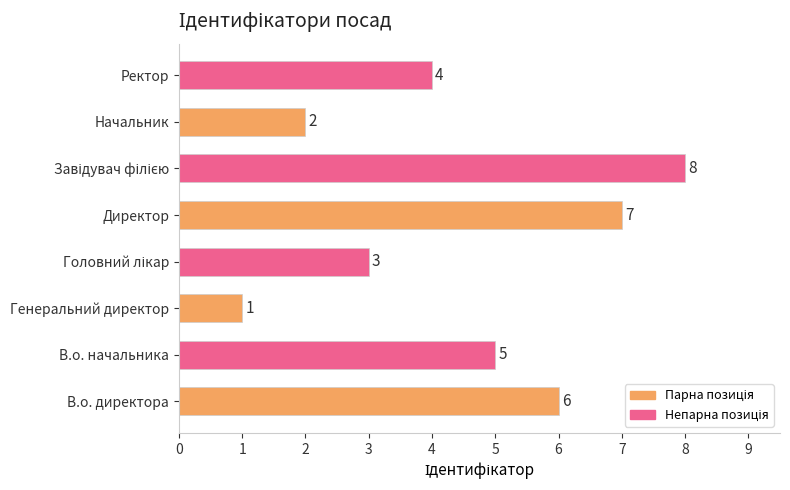

What is the change in value from Начальник to Ректор?

+2